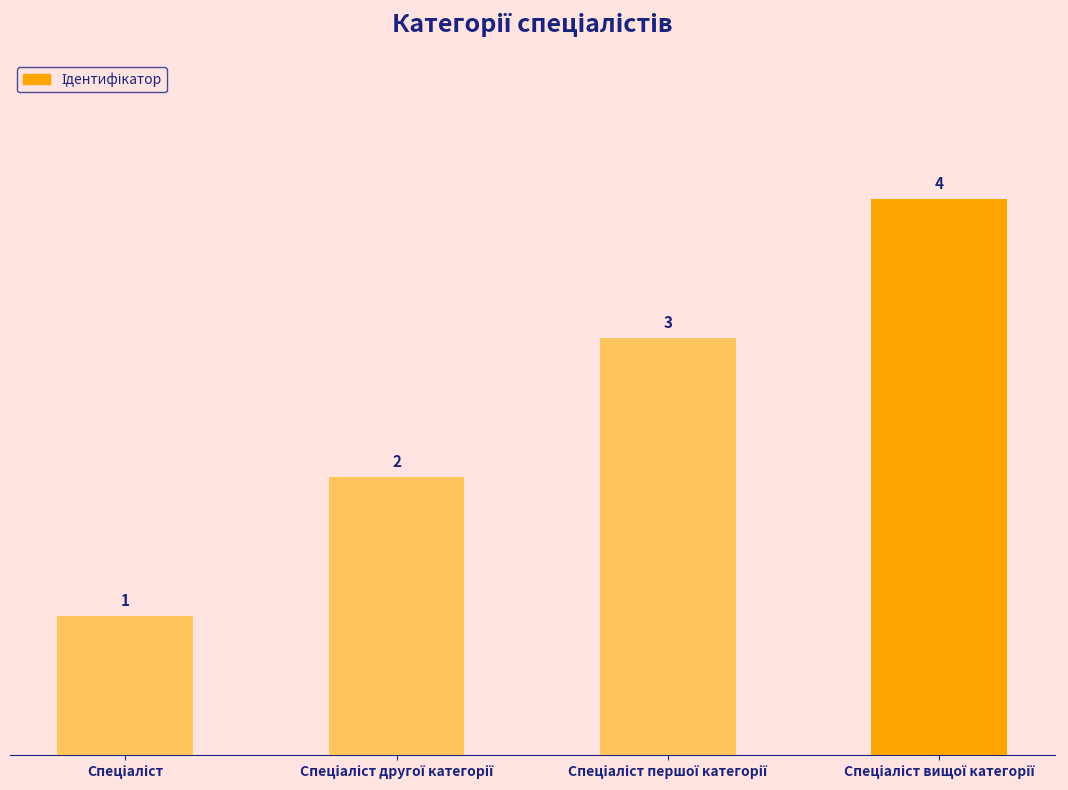

What is the difference between the maximum and minimum values?

3